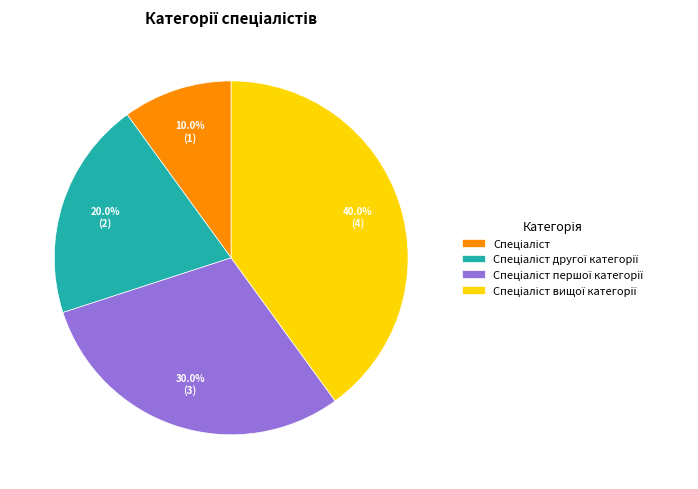

Is there any slice that represents more than half of the pie?

No